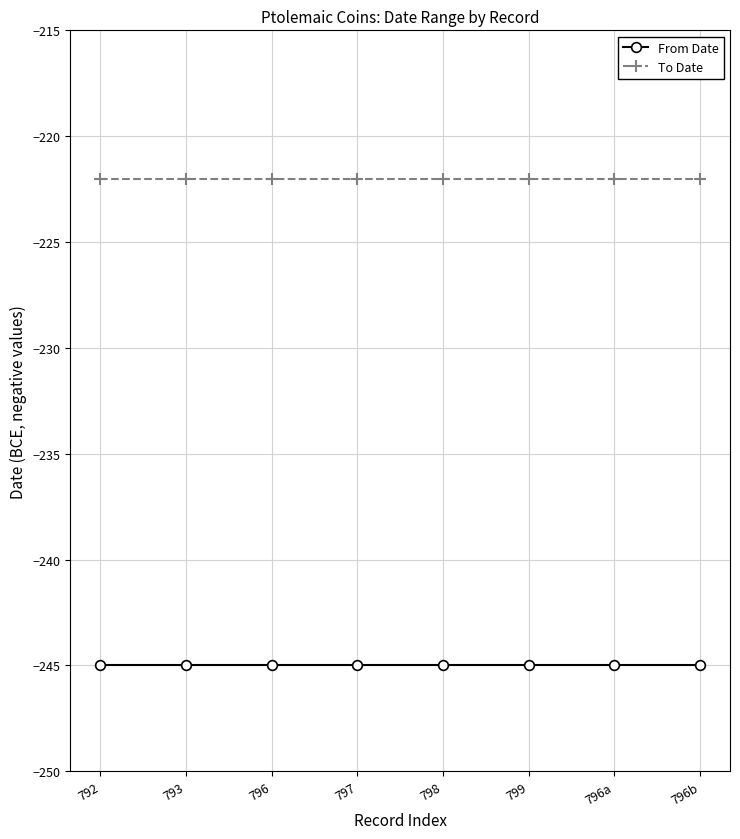

Is the value of From Date at 796a greater than the value of To Date at 797?

No